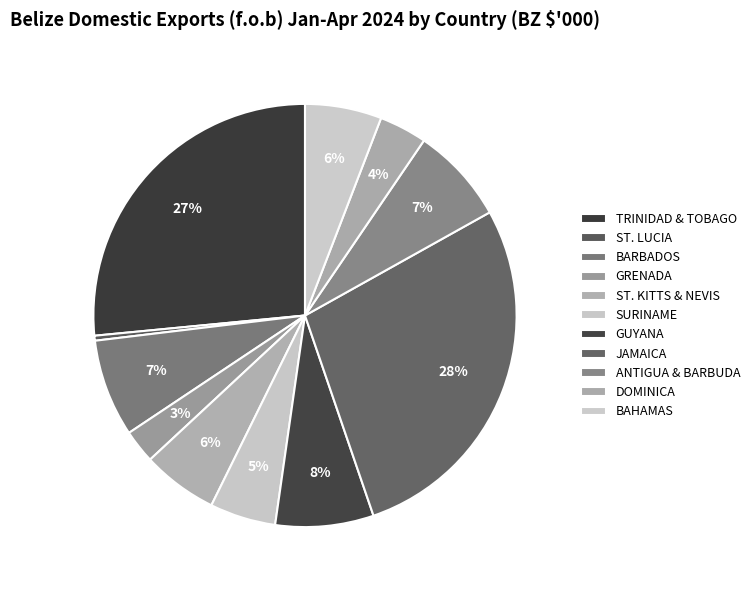

To the nearest percent, what portion does BAHAMAS represent?

6%